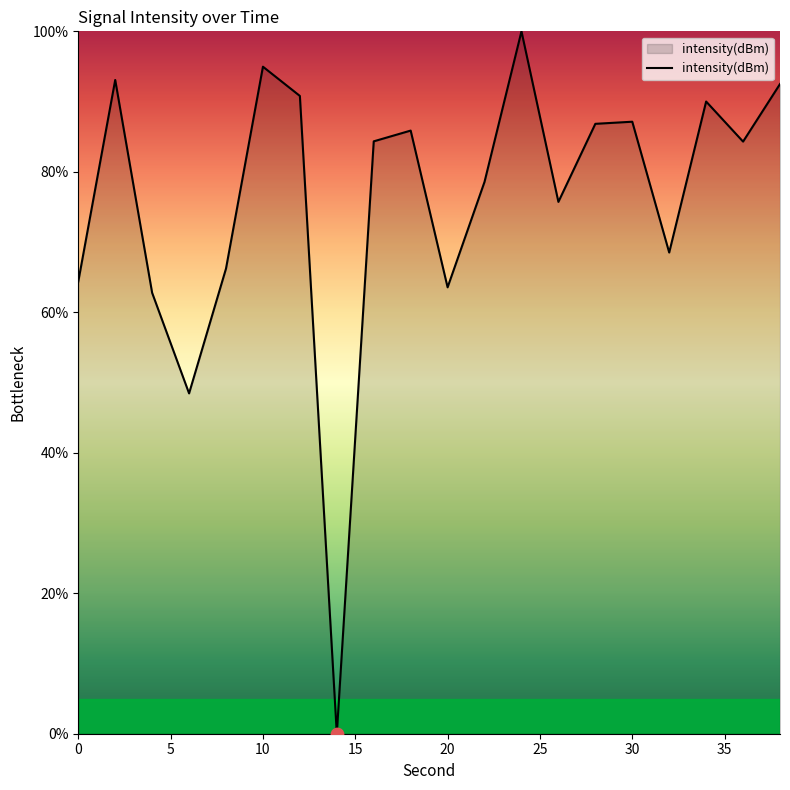

What is the difference between the maximum and minimum values?

100.0